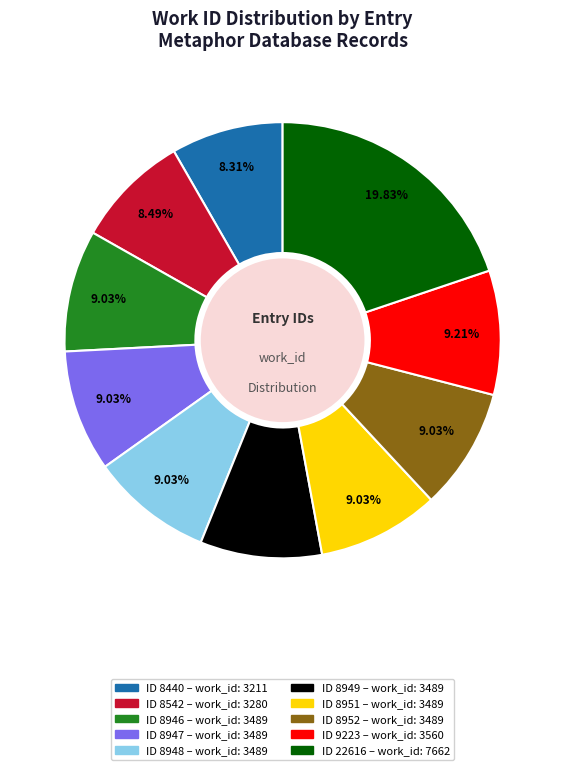

To the nearest percent, what is the difference between the largest and smallest slice percentages?

12%